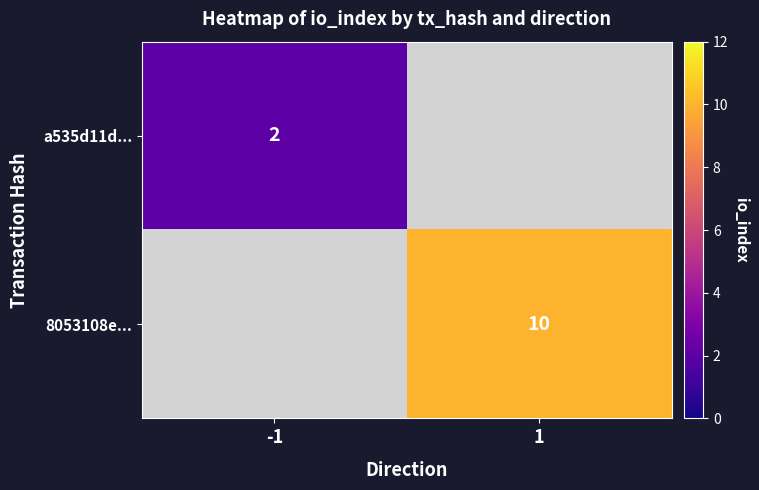

How many values in 8053108e... are above zero?

1